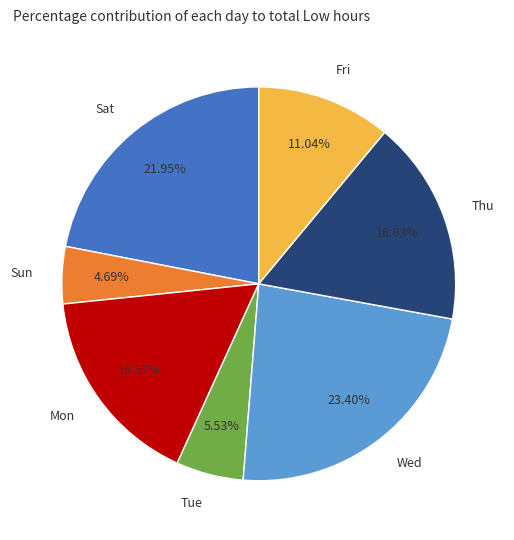

Count the number of slices in the pie.

7